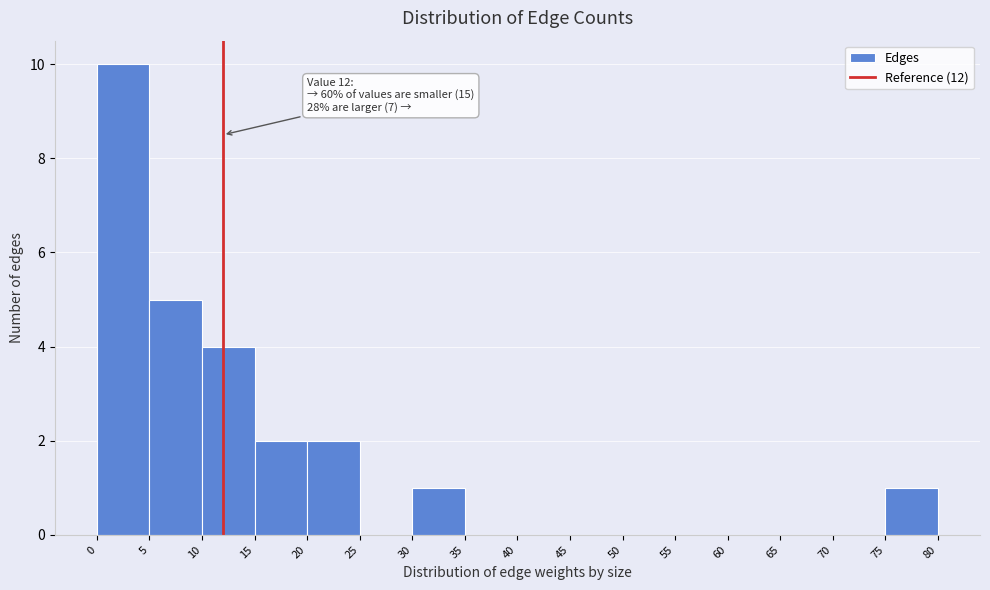

Which range on the x-axis has the tallest bar?

0 to 5